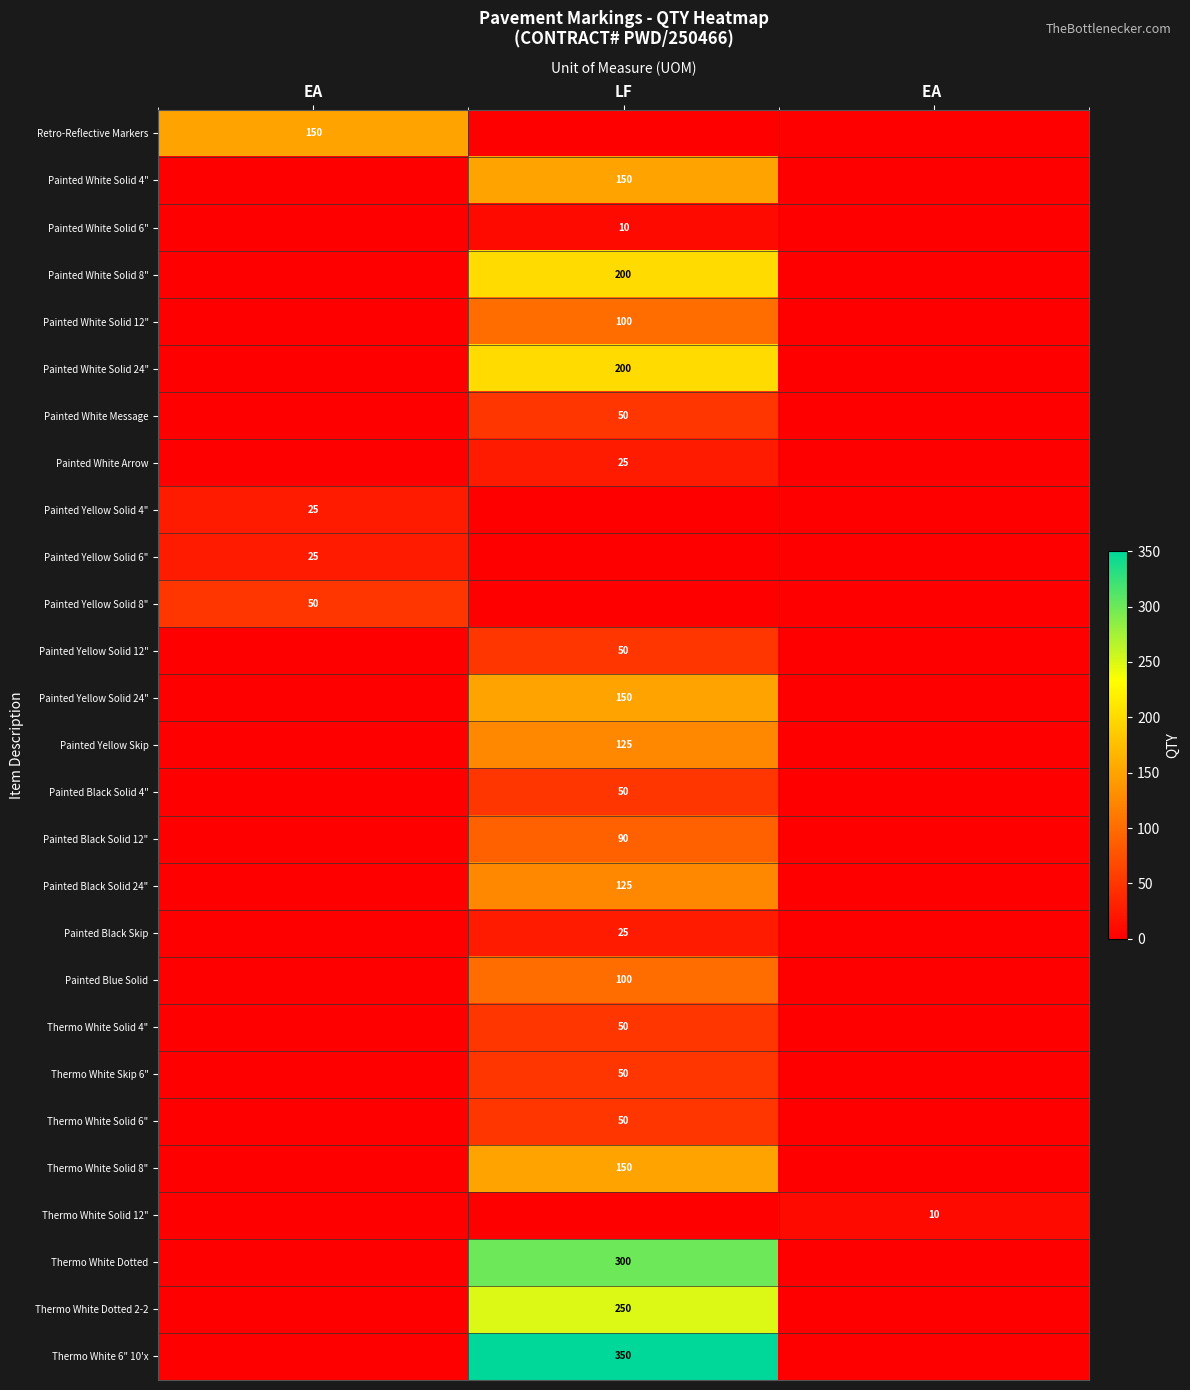

The value of Painted Yellow Solid 6" at EA is 25. True or false?

True